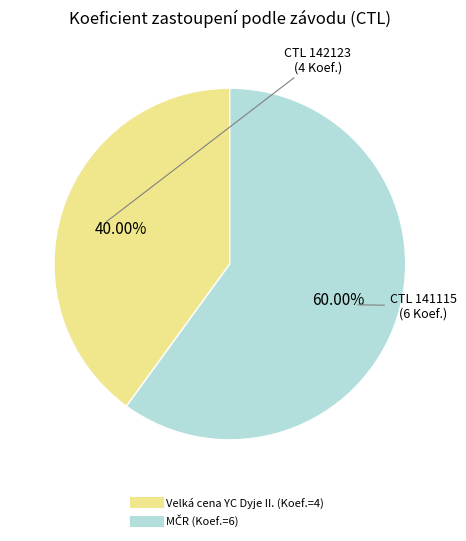

Is there a majority slice in this chart?

Yes